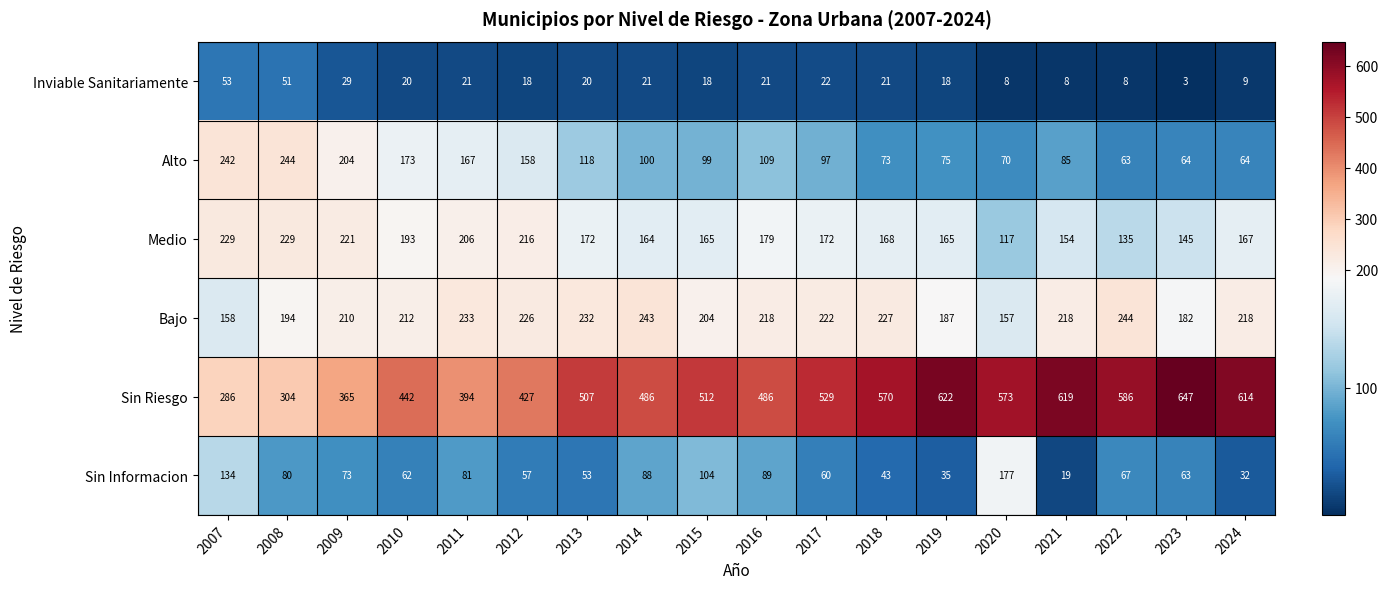

Is it true that Alto equals 85 at 2021?

True